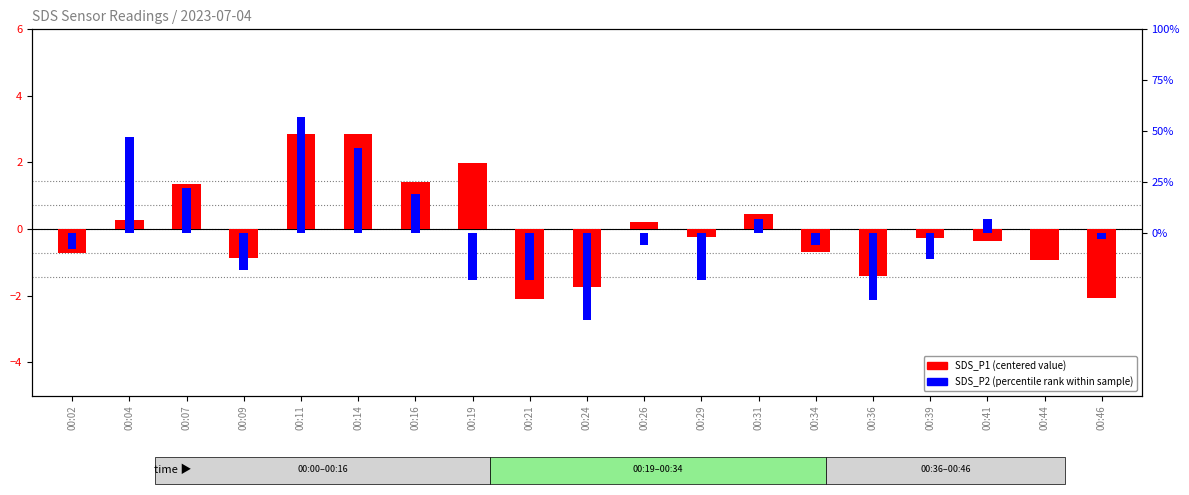

At which category is the sum across all series the highest?

00:11